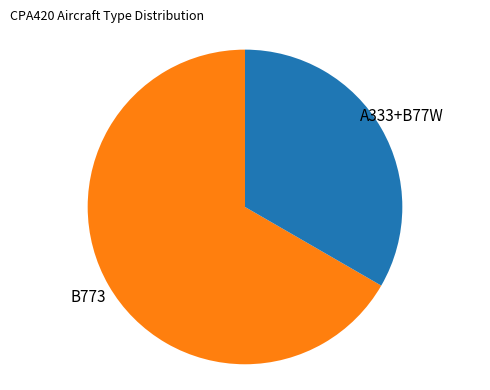

Is there a majority slice in this chart?

Yes